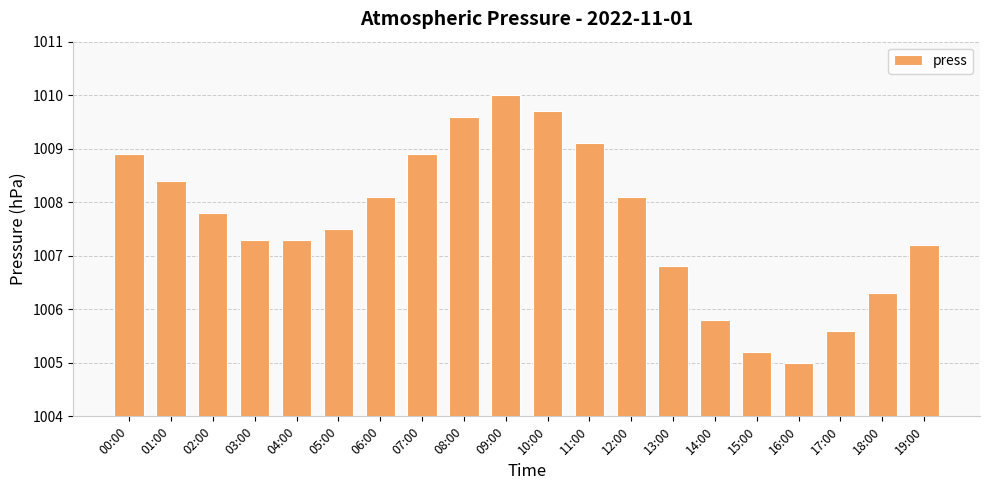

Reading left to right, what are all the values shown in this chart?

00:00=1008.9	01:00=1008.4	02:00=1007.8	03:00=1007.3	04:00=1007.3	05:00=1007.5	06:00=1008.1	07:00=1008.9	08:00=1009.6	09:00=1010.0	10:00=1009.7	11:00=1009.1	12:00=1008.1	13:00=1006.8	14:00=1005.8	15:00=1005.2	16:00=1005.0	17:00=1005.6	18:00=1006.3	19:00=1007.2